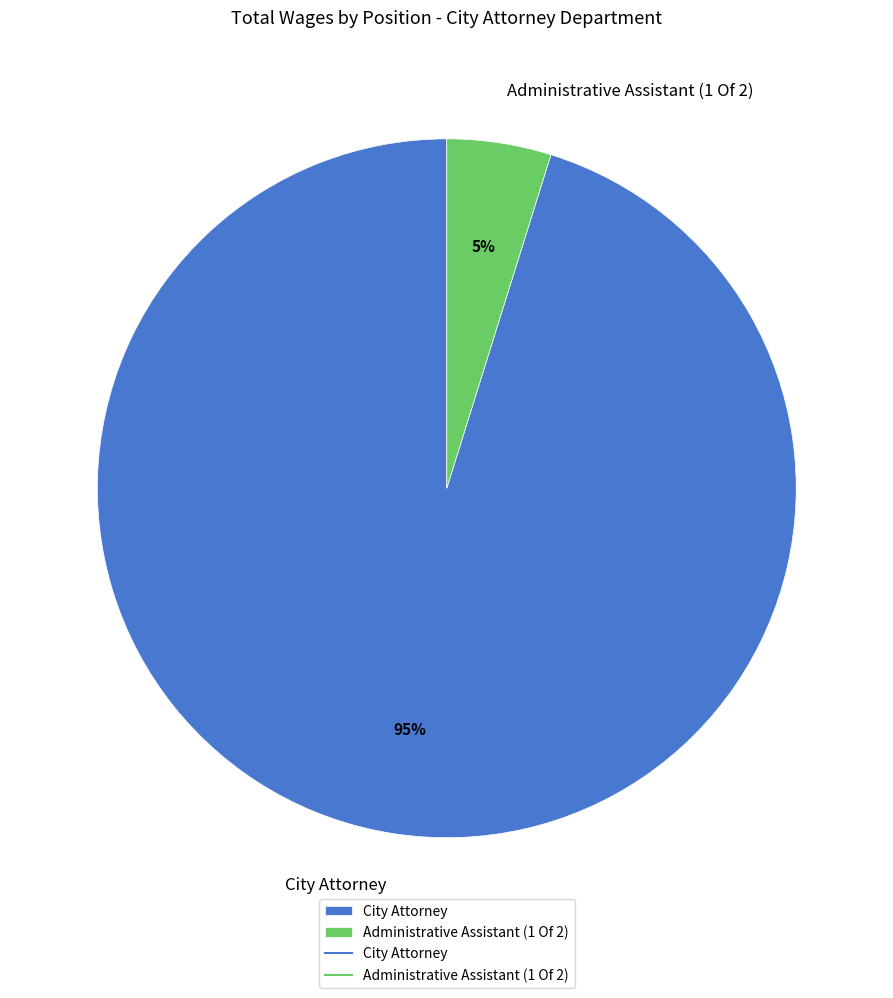

What percentage is the City Attorney slice, to the nearest percent?

95%